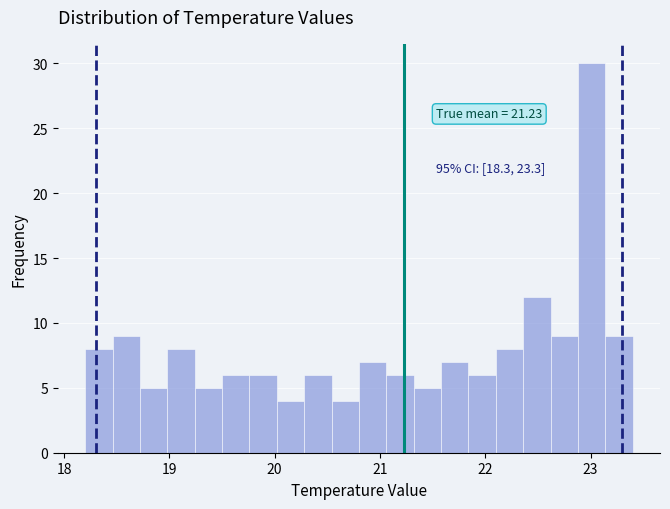

Around what value on the x-axis is the tallest bar? Give the approximate position of its centre, as read against the axis.

23.0